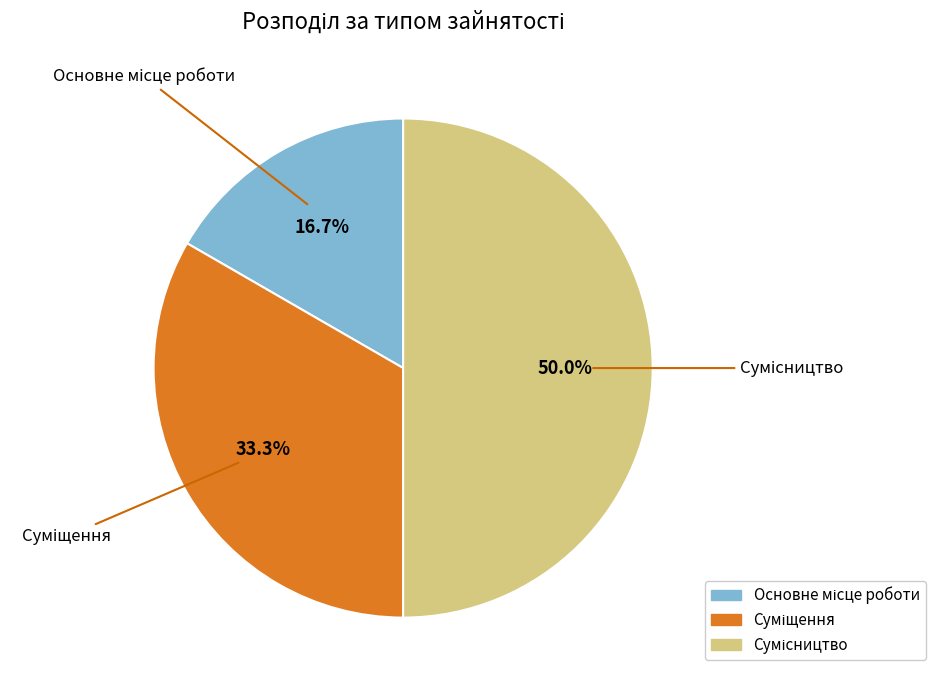

How many segments does this pie chart have?

3